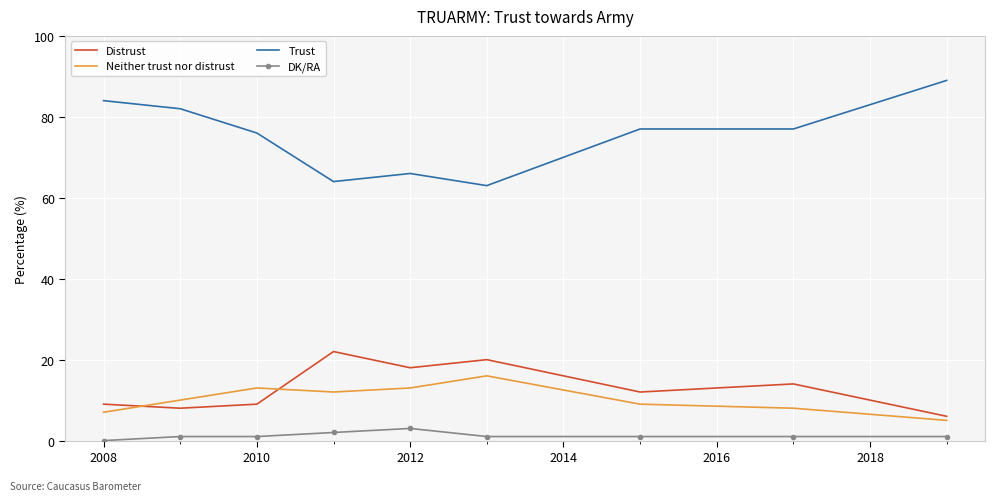

What is the minimum value for Distrust?

6